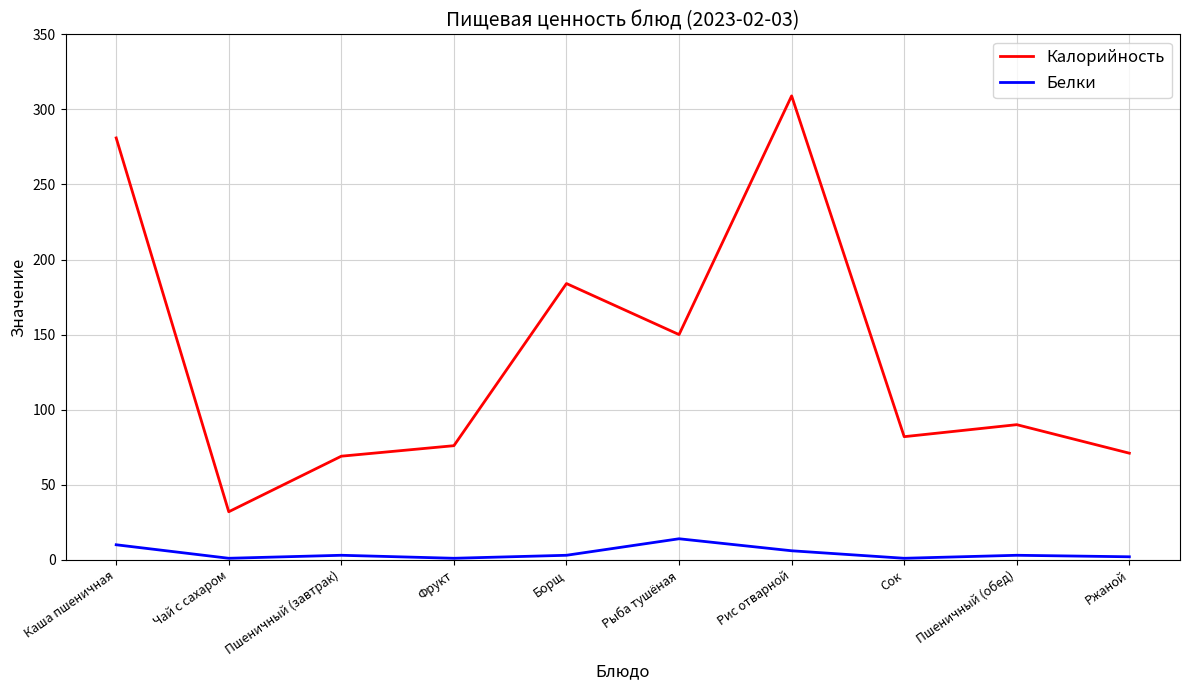

Which series has the largest range (max minus min)?

Калорийность